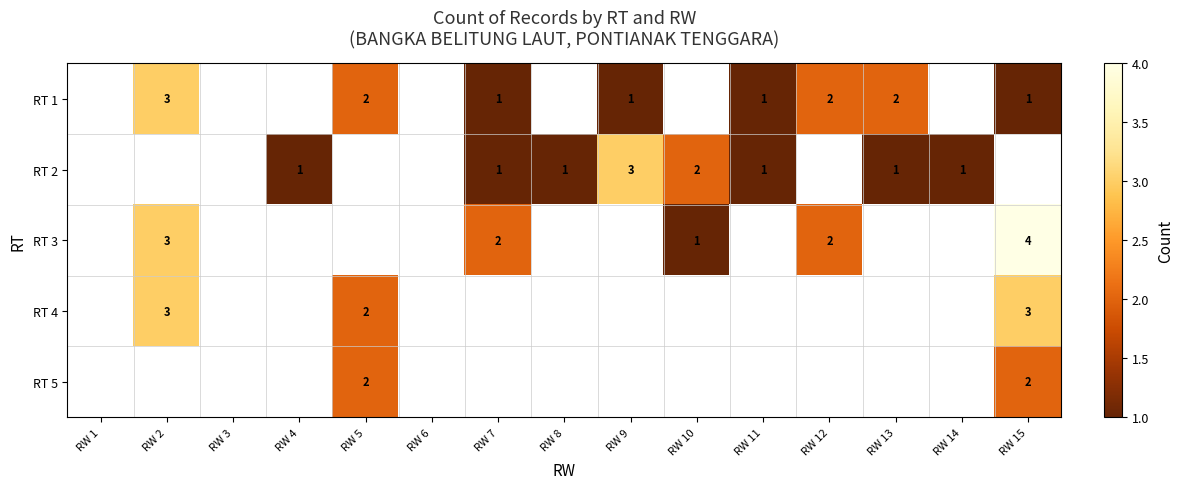

The value of RT 4 at RW 5 is 2. True or false?

True